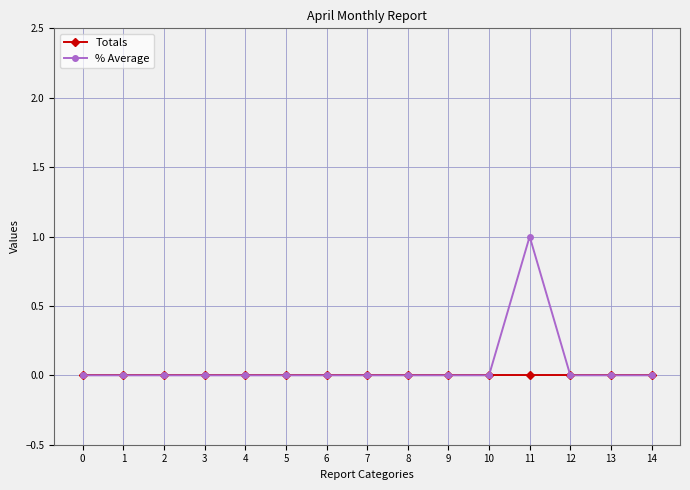

The Totals series shows 0 at 3. True or false?

True